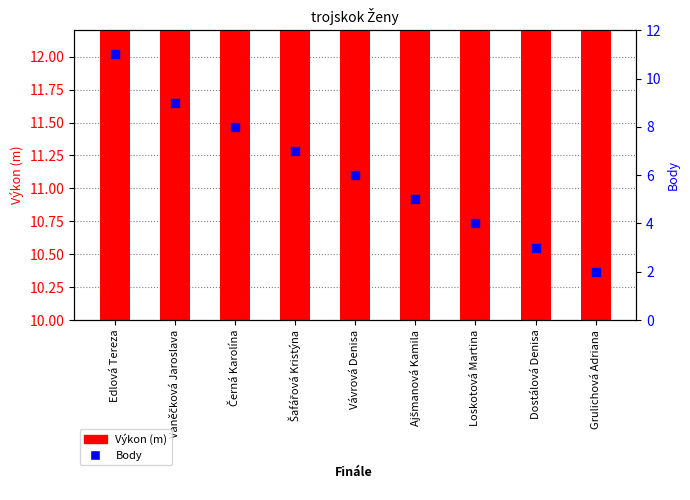

Which series has the widest spread of Y values?

Body